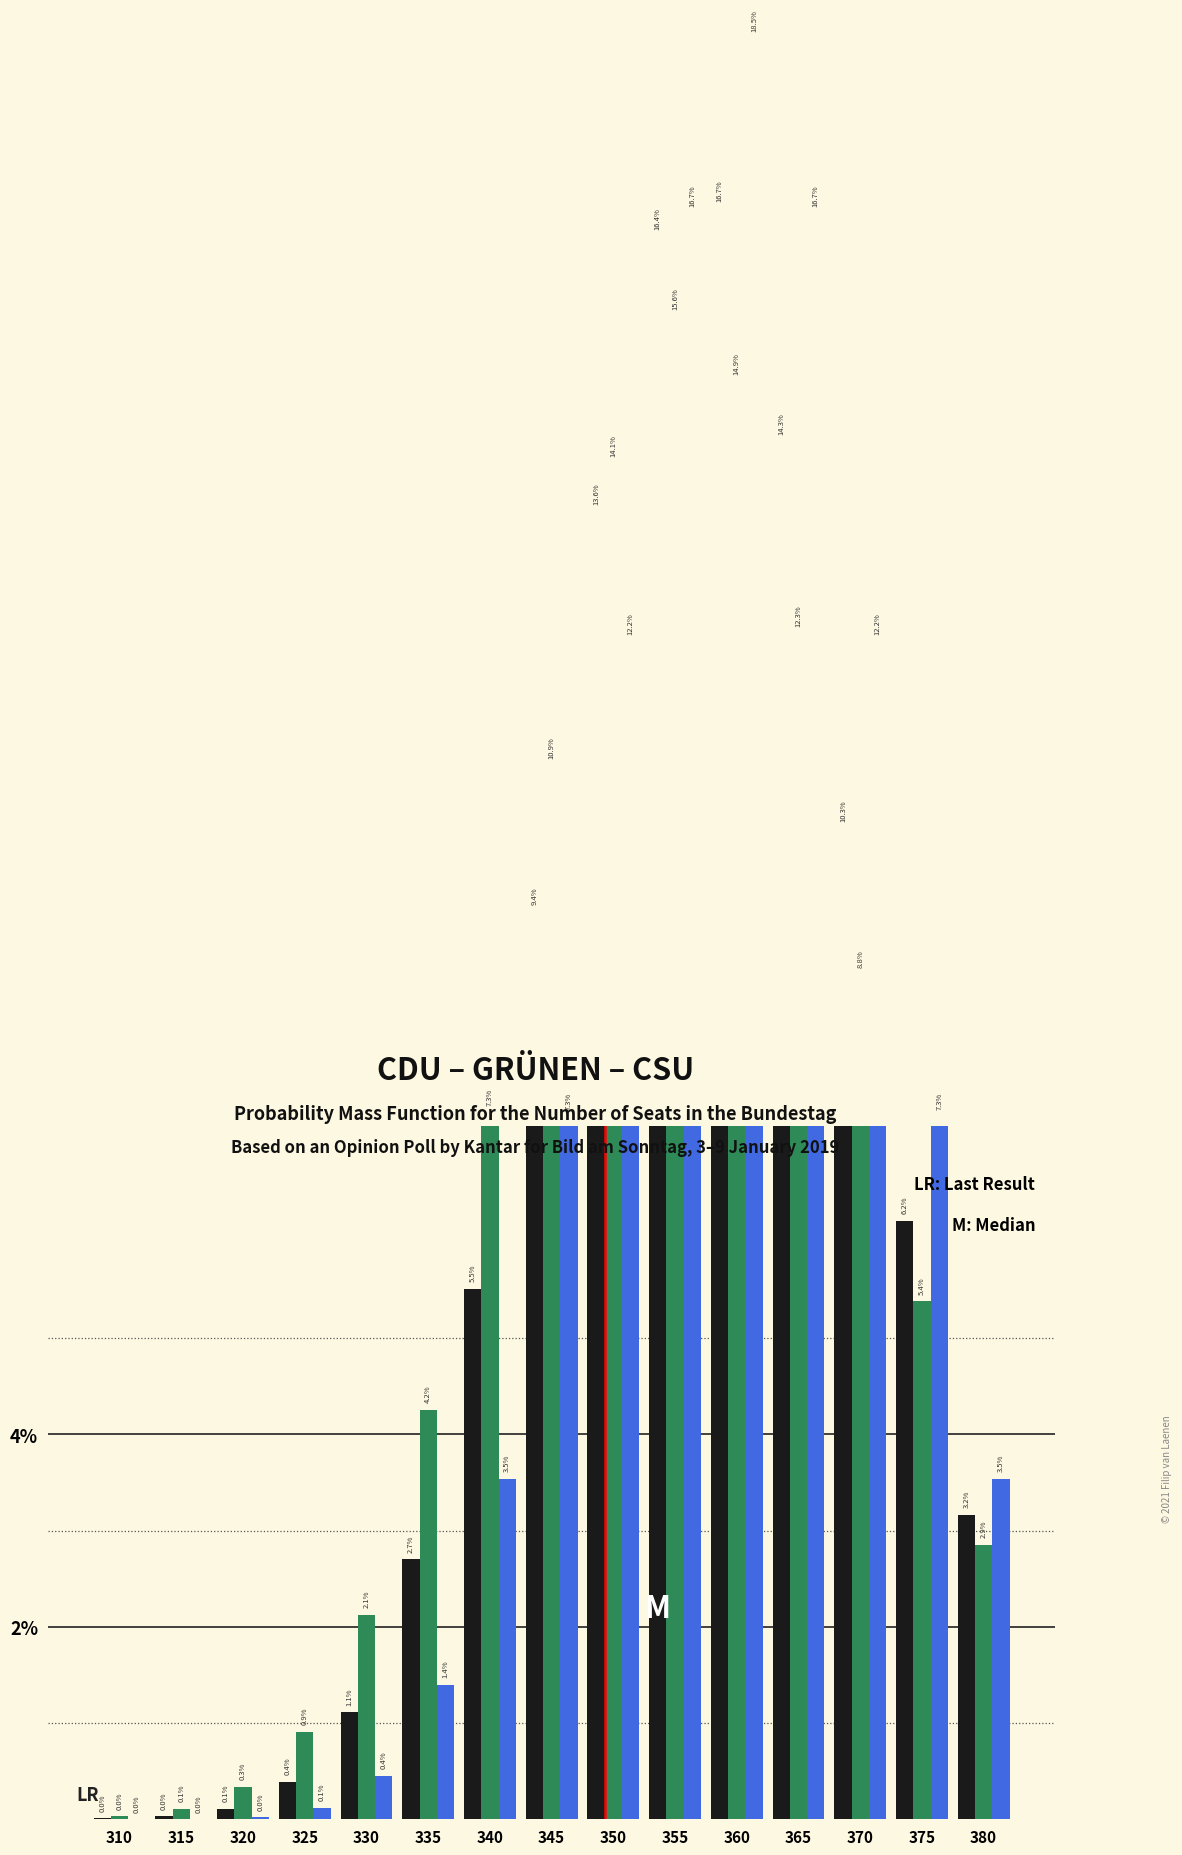

At how many categories does at least one series exceed 0?

15